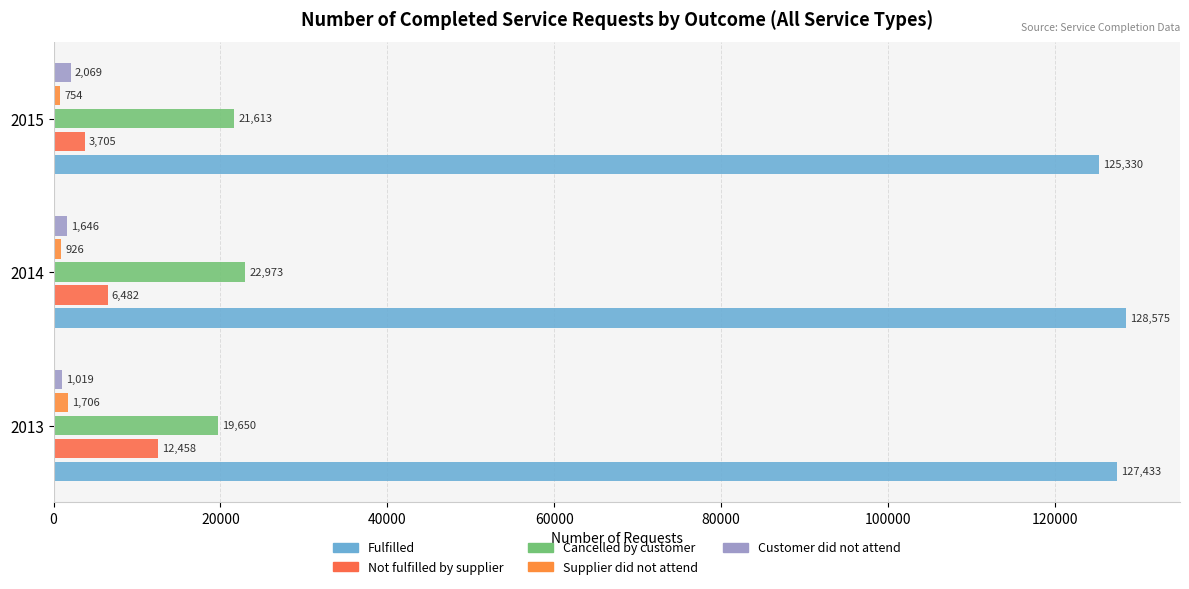

What are all the series names shown in the legend?

Fulfilled, Not fulfilled by supplier, Cancelled by customer, Supplier did not attend, Customer did not attend